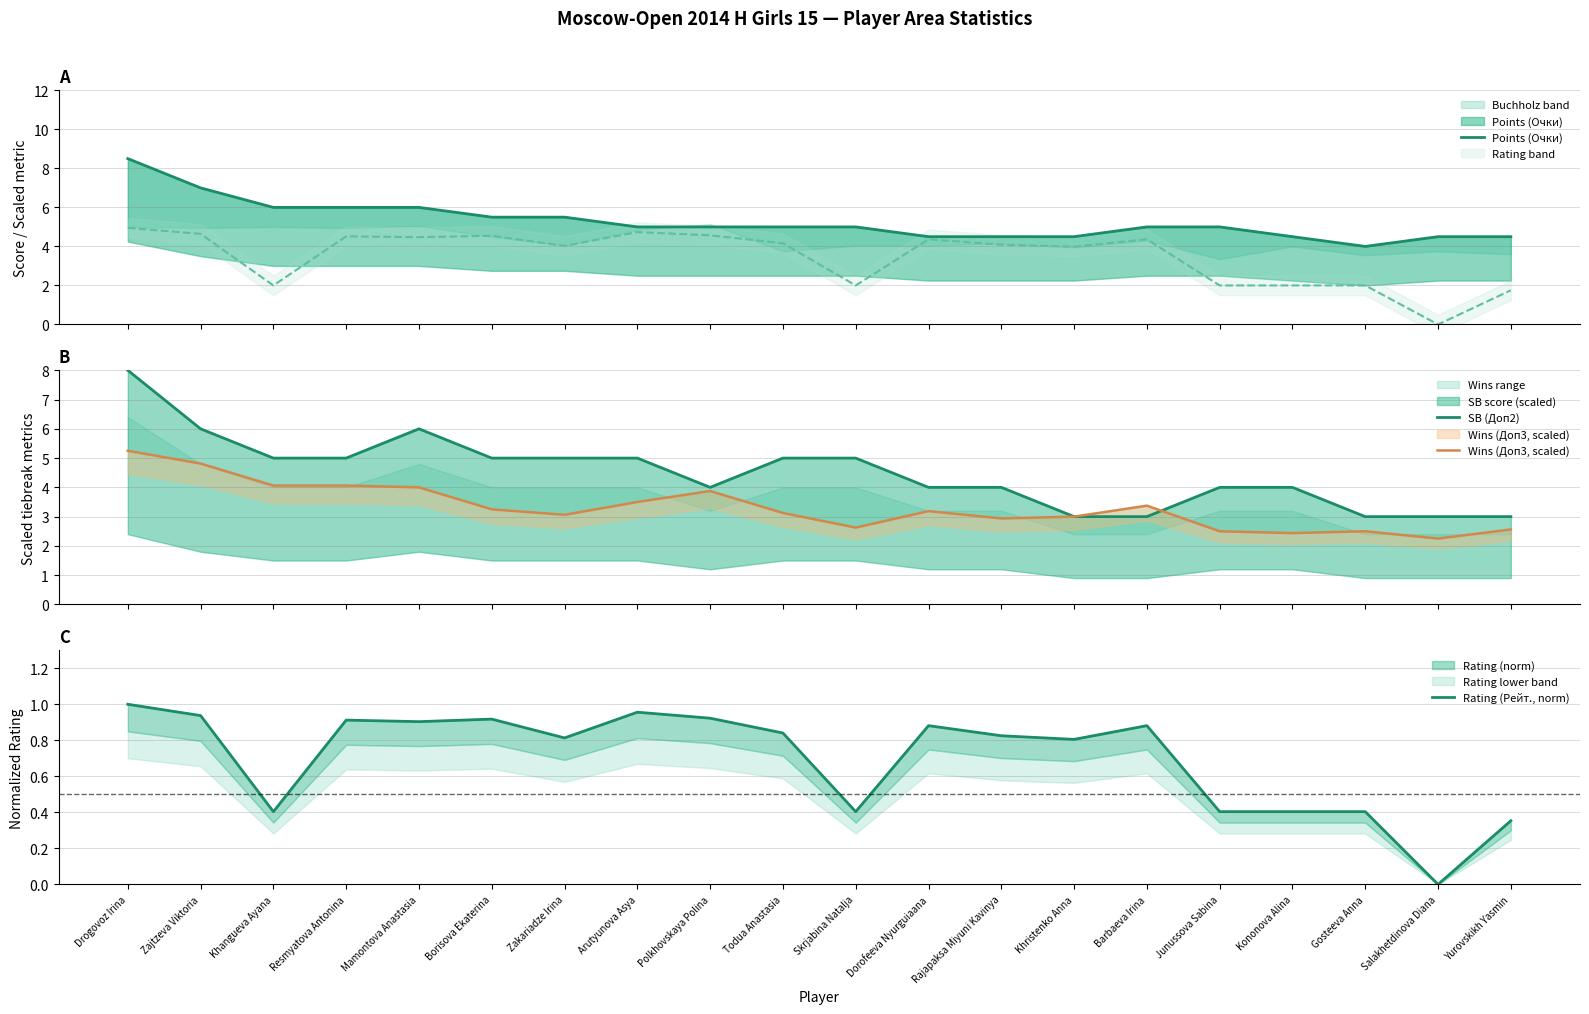

The value of SB (Доп2) at Zajtzeva Viktoria is 10.1. True or false?

False